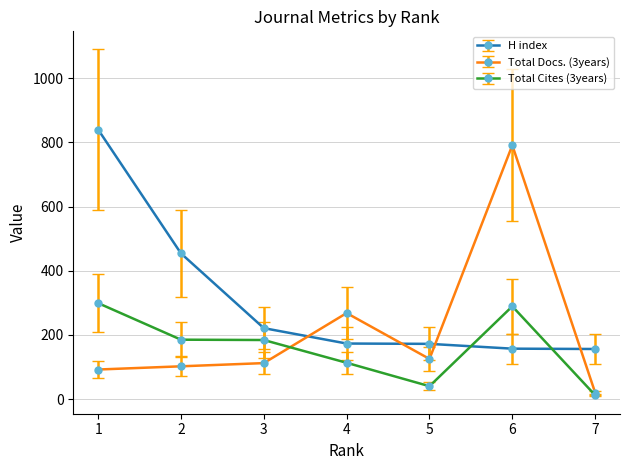

Between which two adjacent categories do Total Cites (3years) and Total Docs. (3years) first intersect?

3 and 4